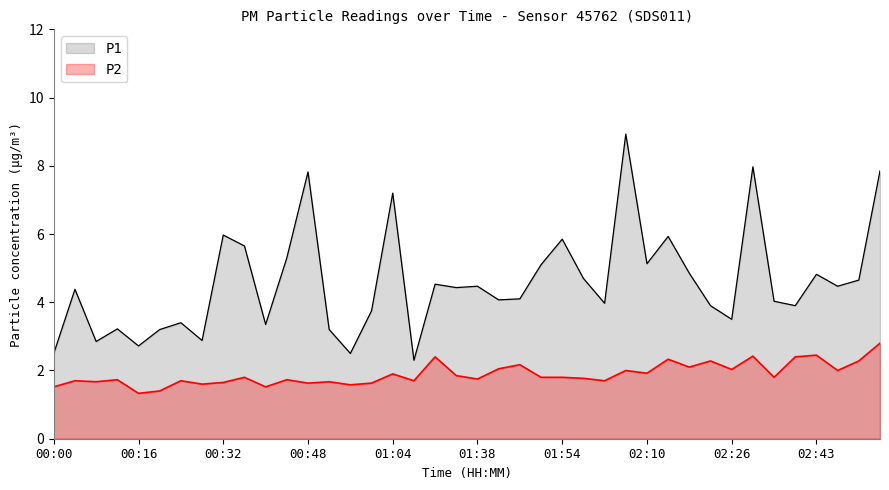

What is the value of the P2 point at the 12th from the left?

1.7